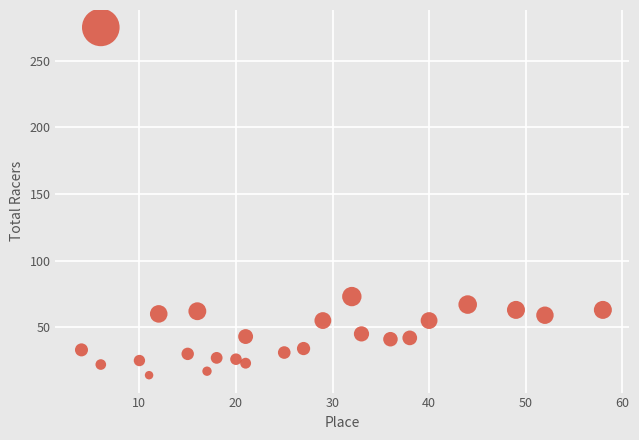

What is the range of X values (max minus min)?

54